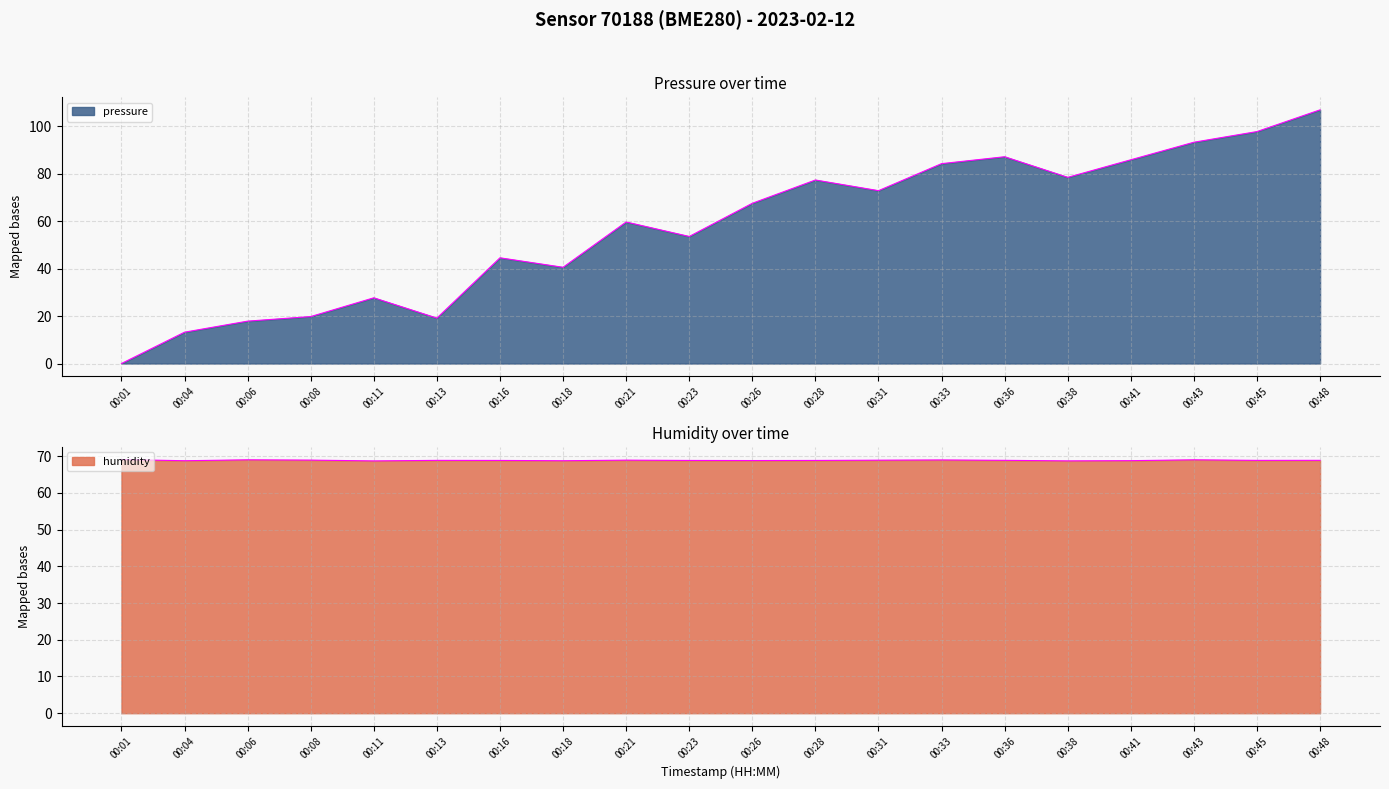

How many times do humidity and pressure cross each other?

1